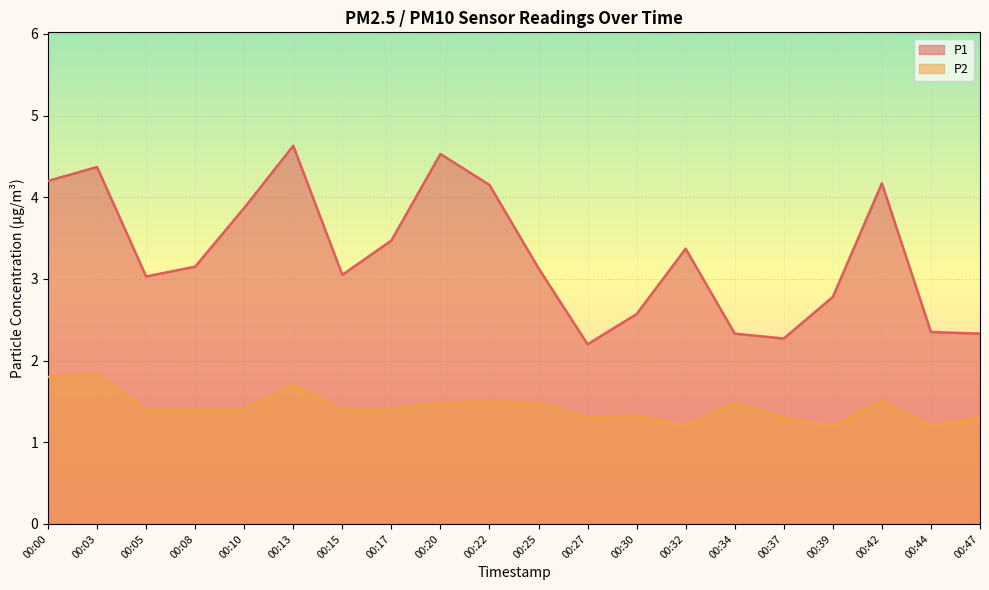

How many values in the P1 series are below 3?

7